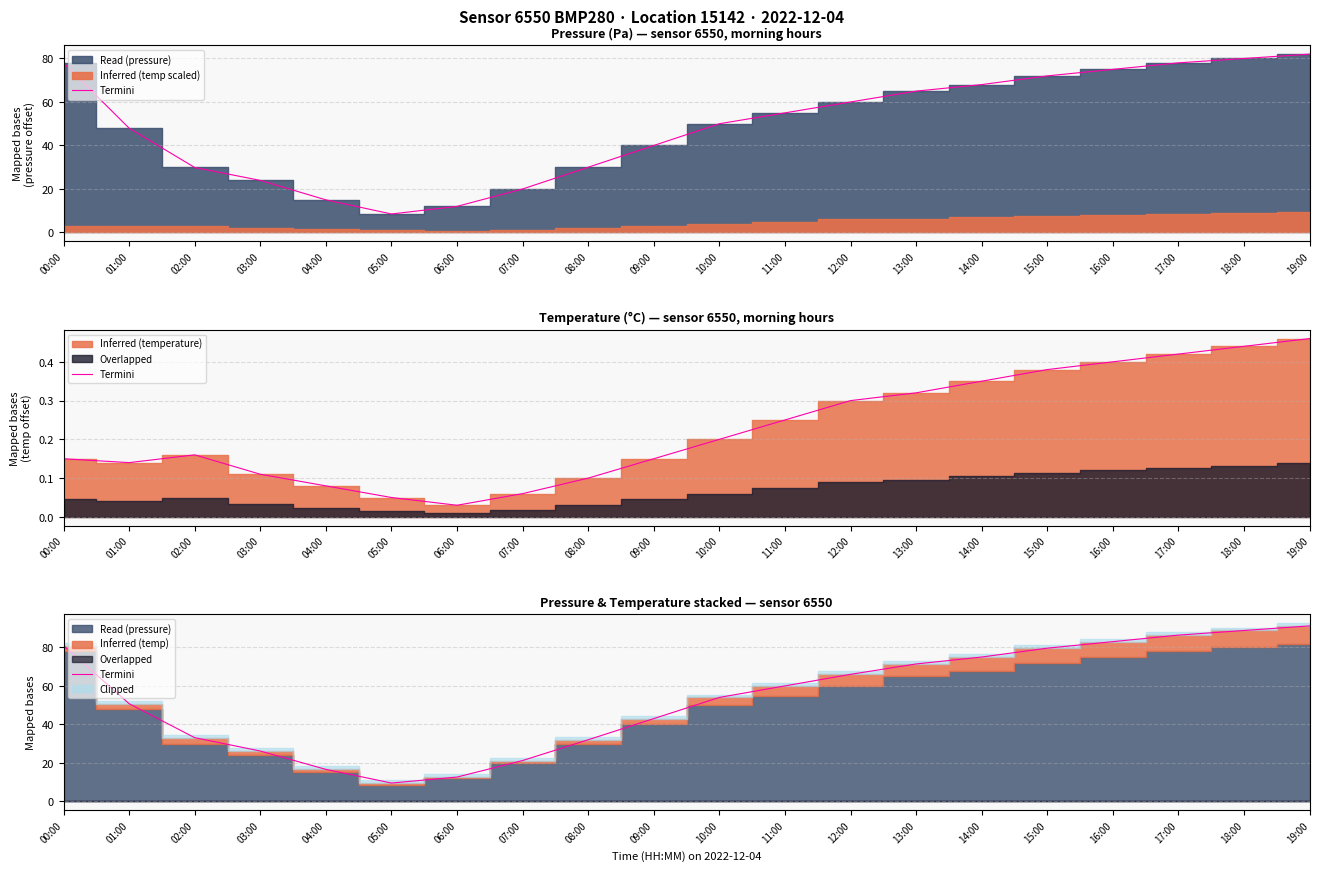

How many categories are shown in the chart?

20